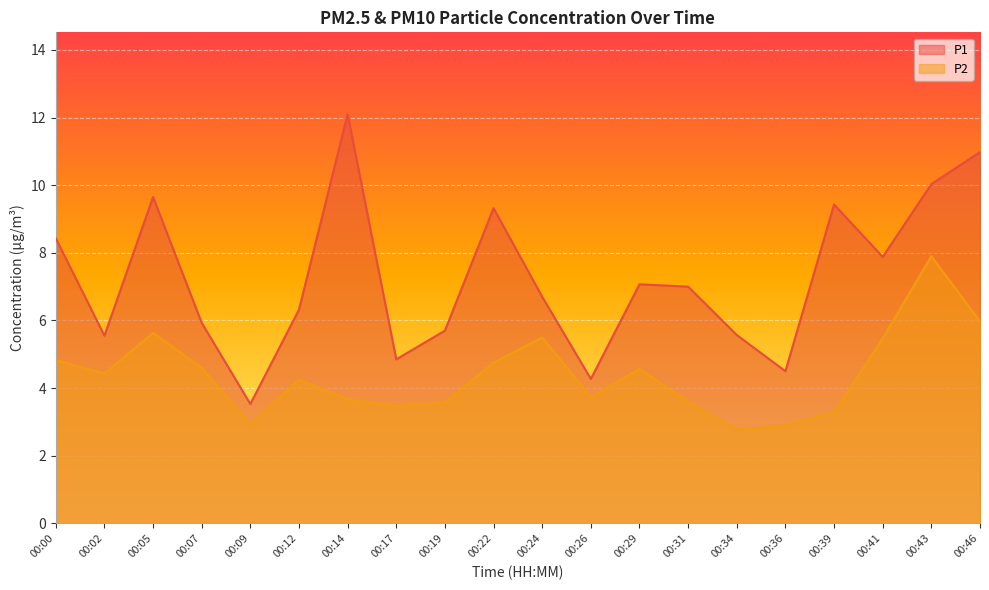

How many data points does each series have?

20